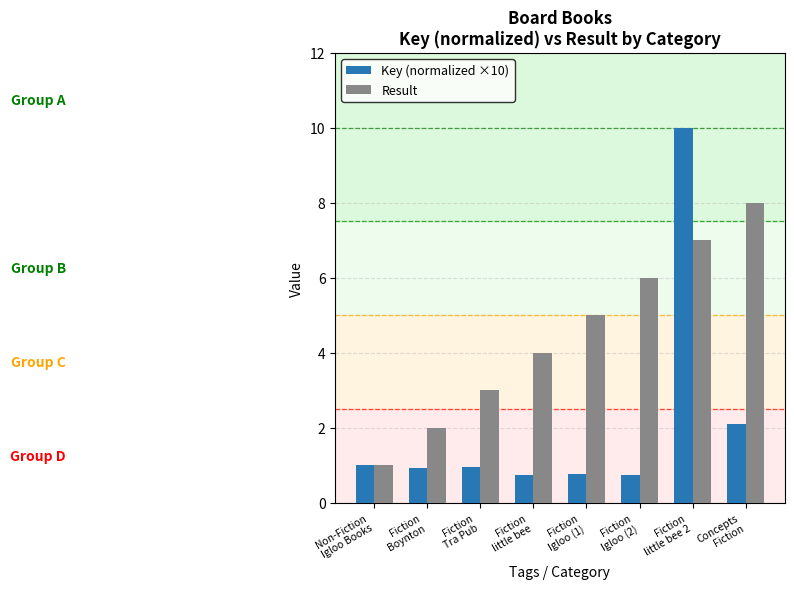

How many groups of bars are there?

8